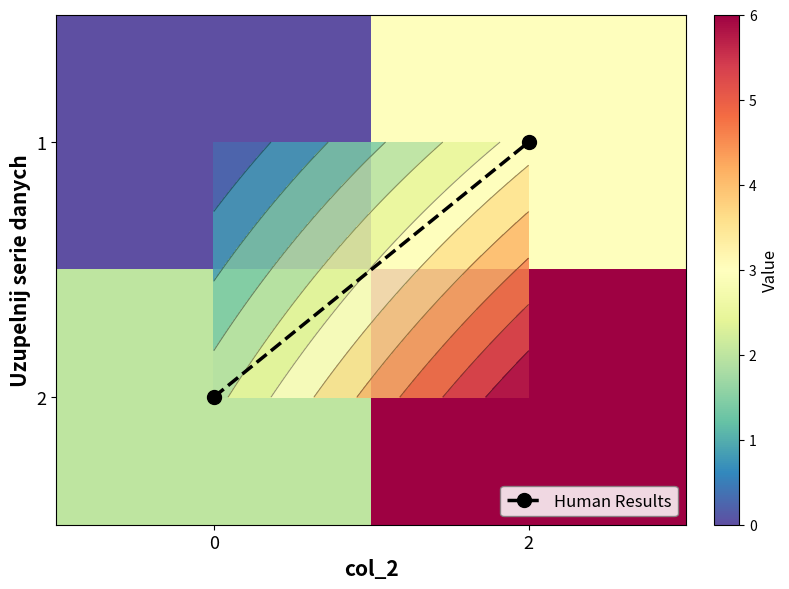

Read the 2 value at 0.

2